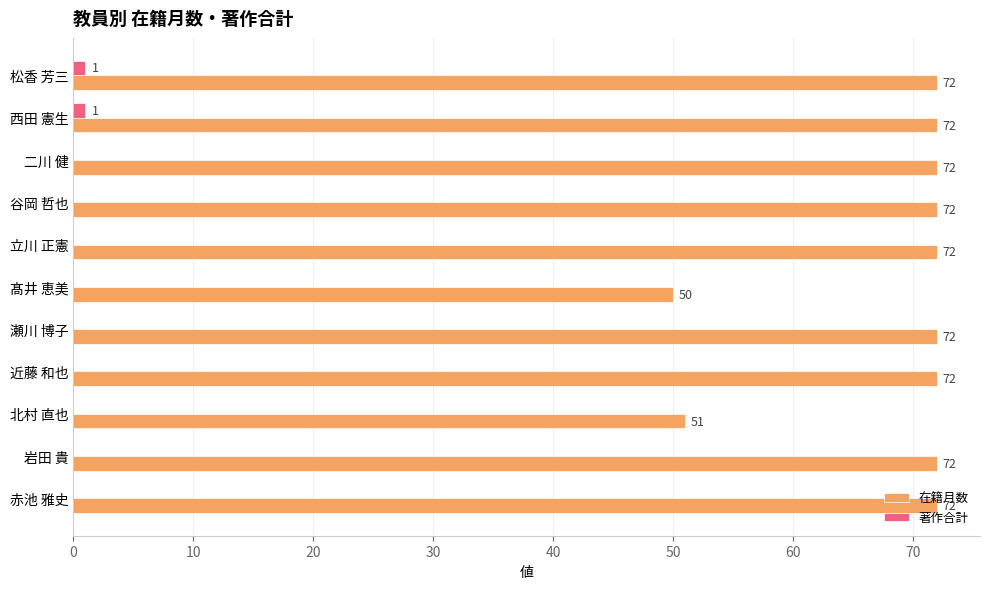

The 在籍月数 series shows 124 at 谷岡 哲也. True or false?

False